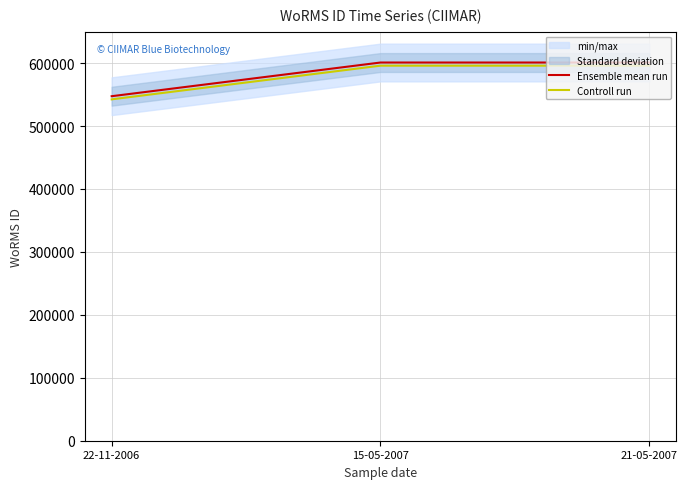

The value of Ensemble mean run at 22-11-2006 is 547449. True or false?

True